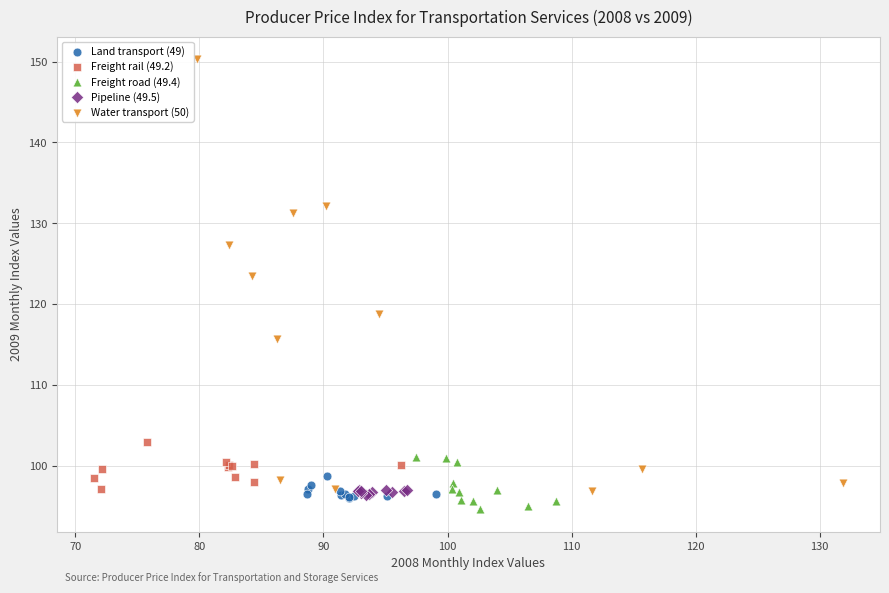

Which series has the largest Y range (max minus min)?

Water transport (50)